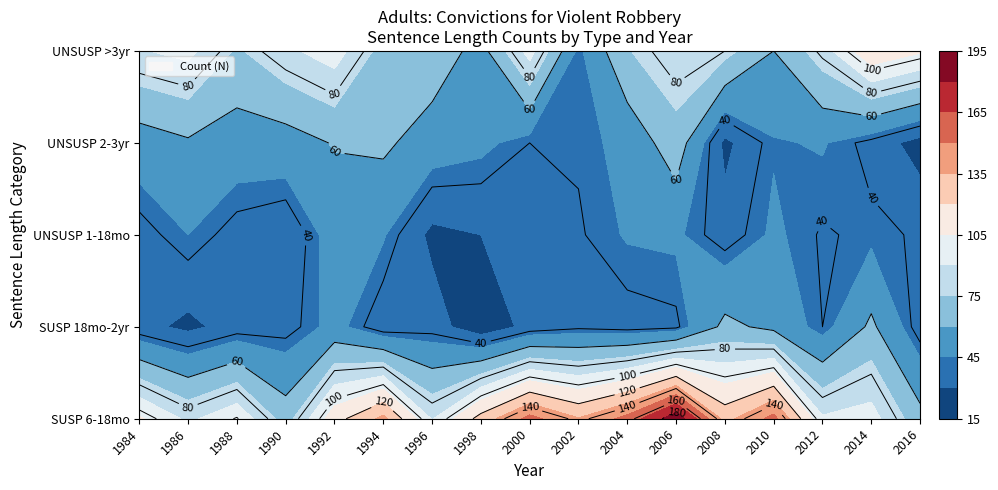

Which series has the largest total across all categories?

SUSPENDED_6mo_to_18mo